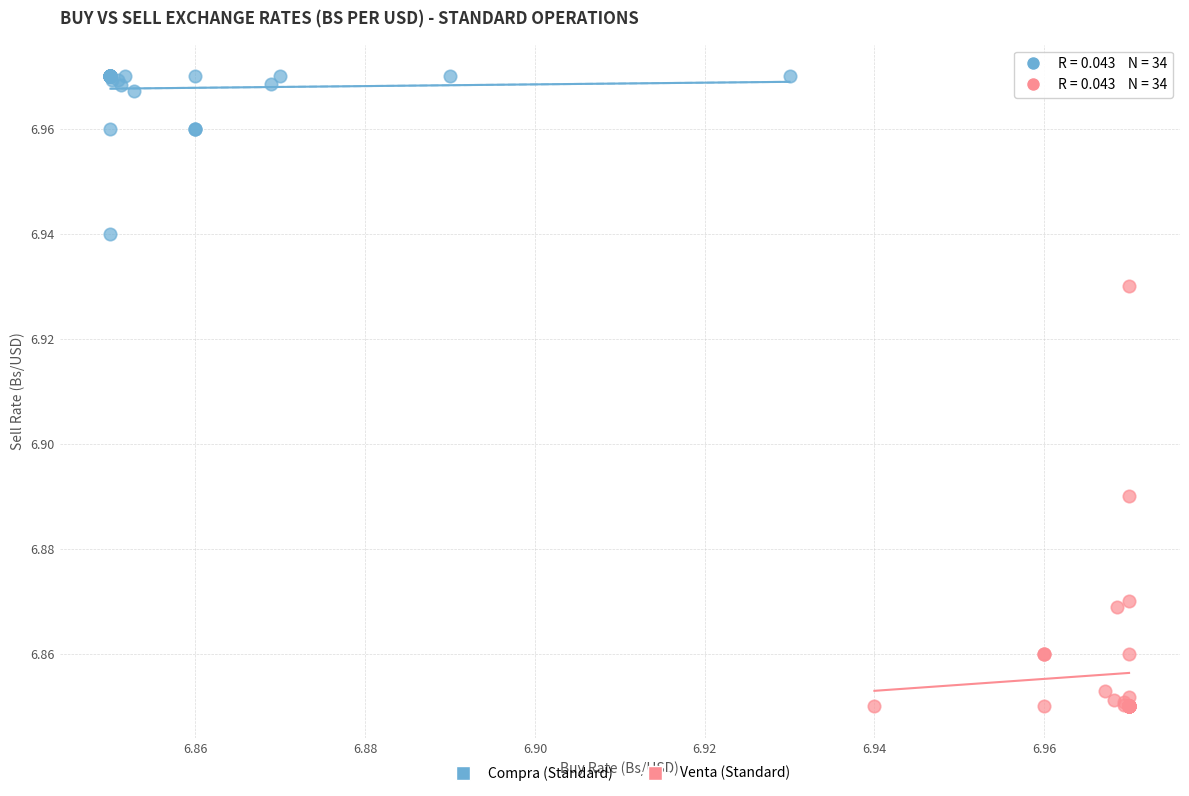

What are all the series names shown in the legend?

Compra (Standard), Venta (Standard)